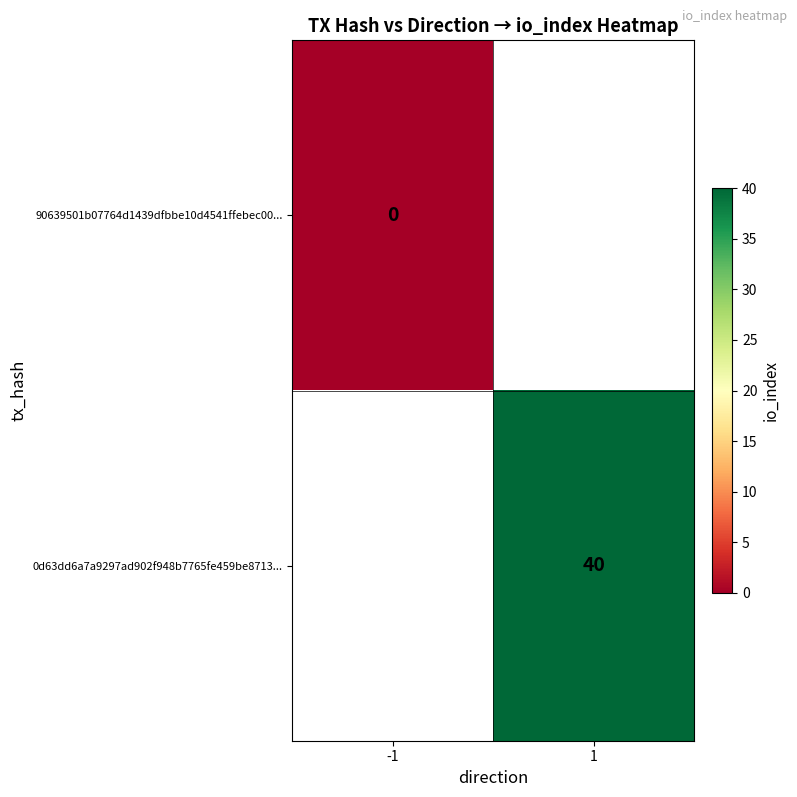

Count the number of categories in the chart.

2